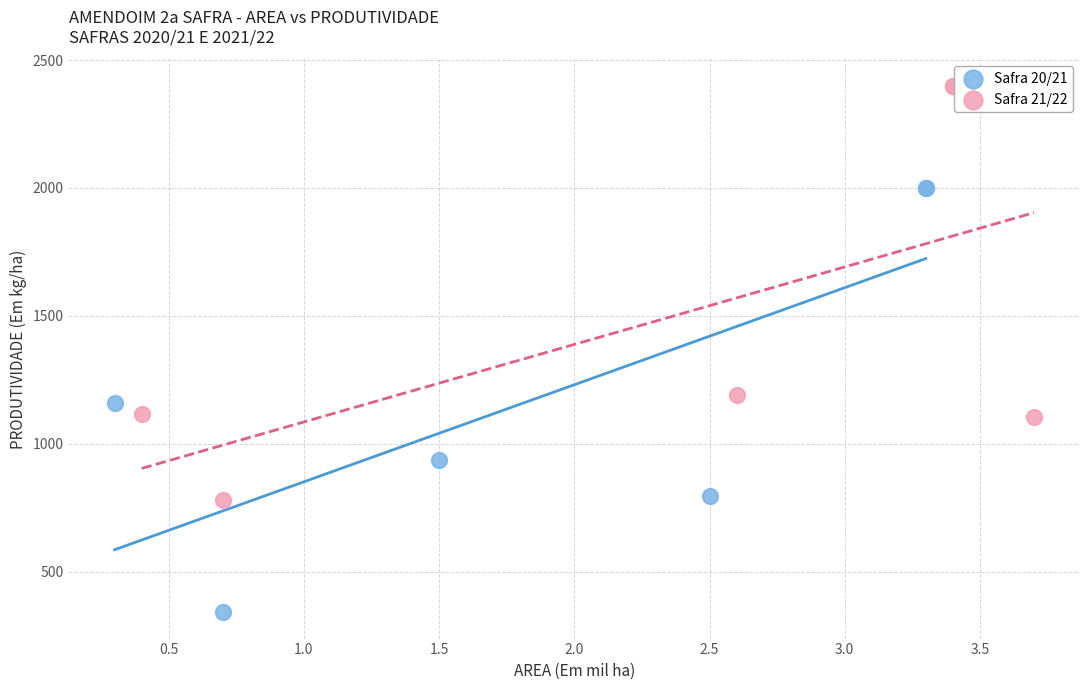

Which series has the largest Y range (max minus min)?

Safra 20/21